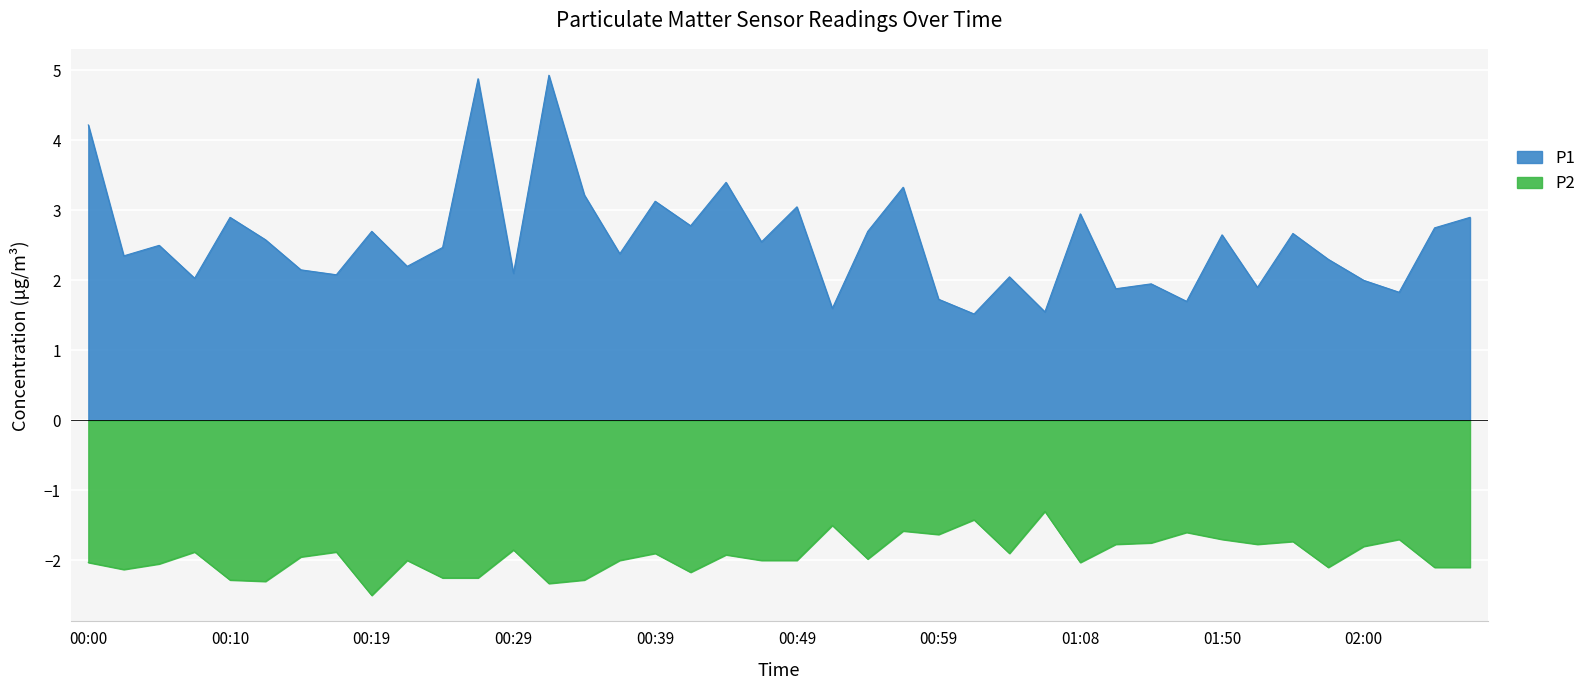

What is the difference between the maximum and minimum values in the P2 series?

1.2